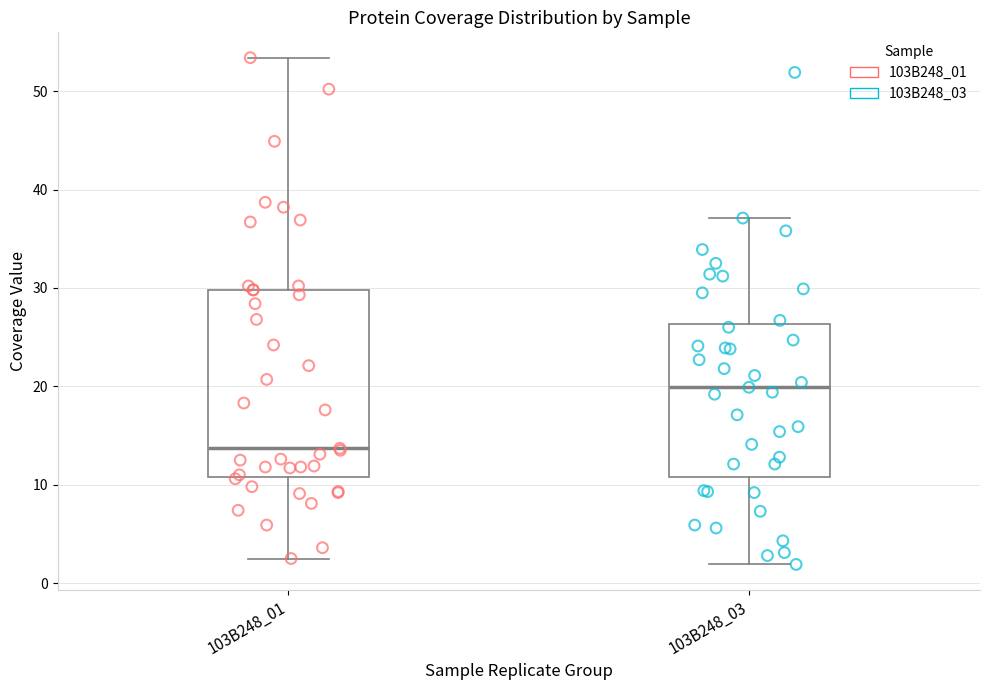

Reading left to right, read every box against the y-axis: the position of its median line, the range the box covers, and the ends of its whiskers. The values are not printed on the chart, so give them approximately, as read against the axis.

103B248_01: median 14, box 11 to 30, whiskers 3 to 53
103B248_03: median 20, box 11 to 26, whiskers 2 to 37